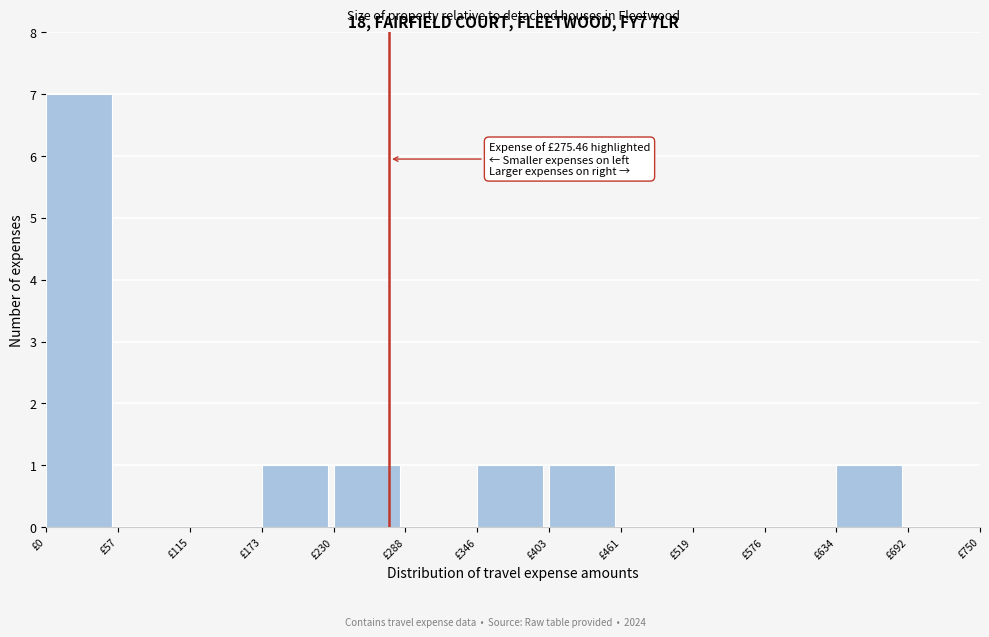

Over which range of the x-axis is the bar tallest?

0 to 60